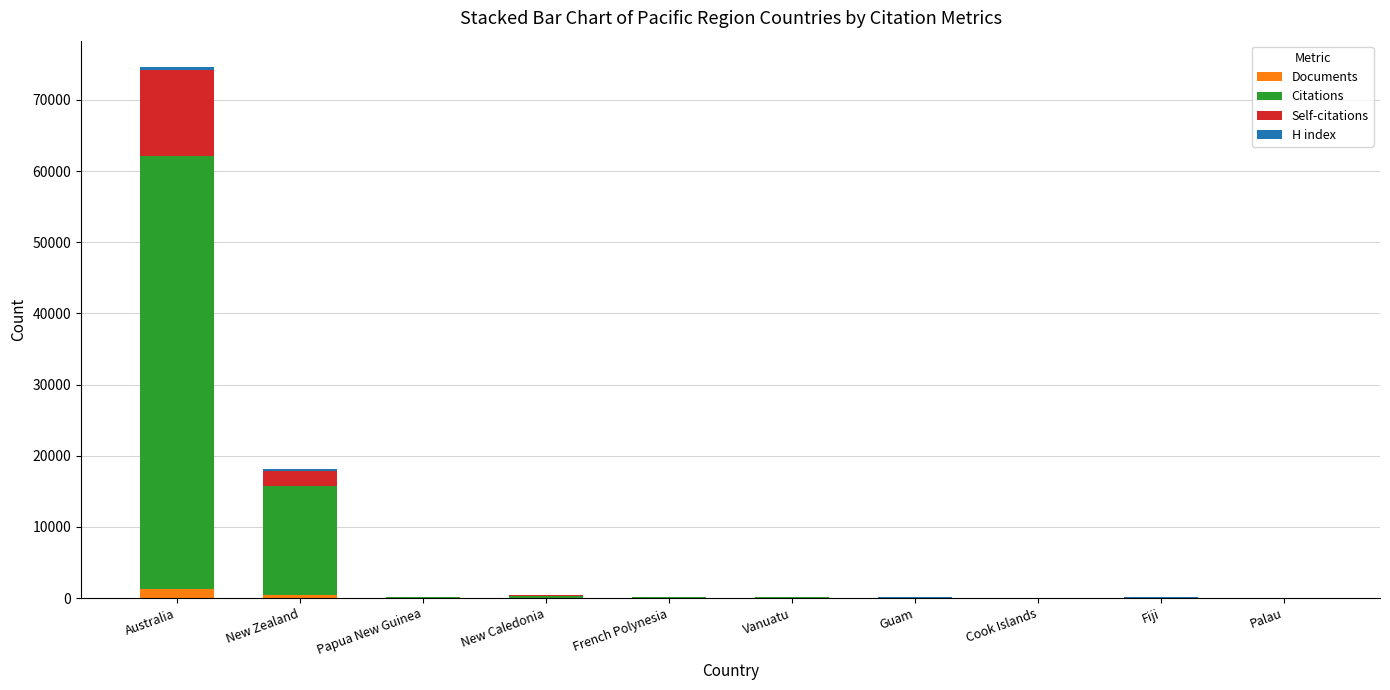

At which category is the sum across all series the highest?

Australia